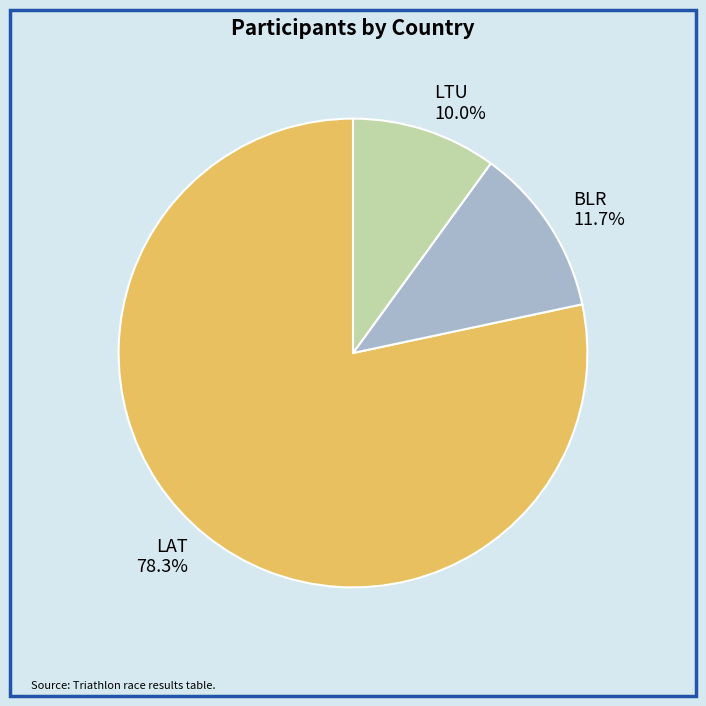

Which category has the smallest portion of the pie?

LTU